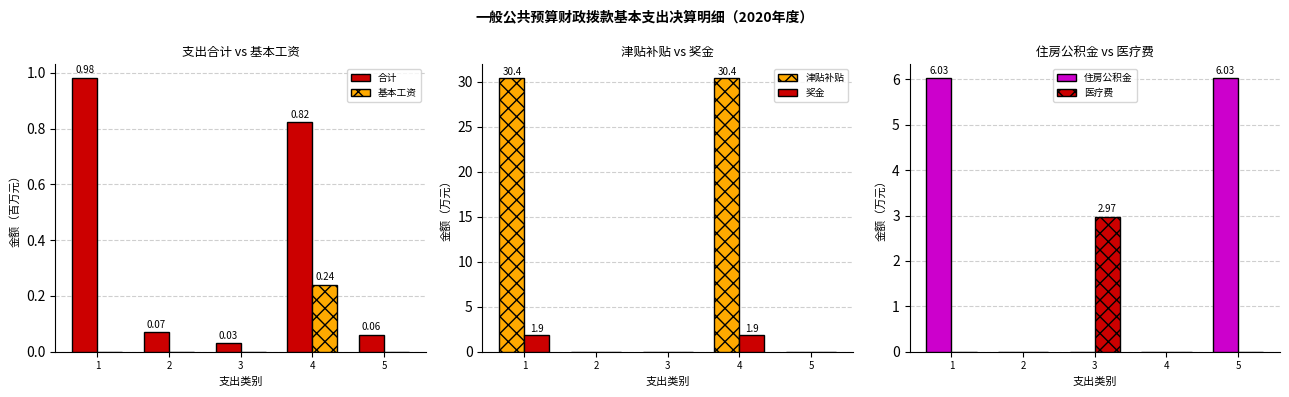

The 合计 series shows 0.1 at 5. True or false?

True